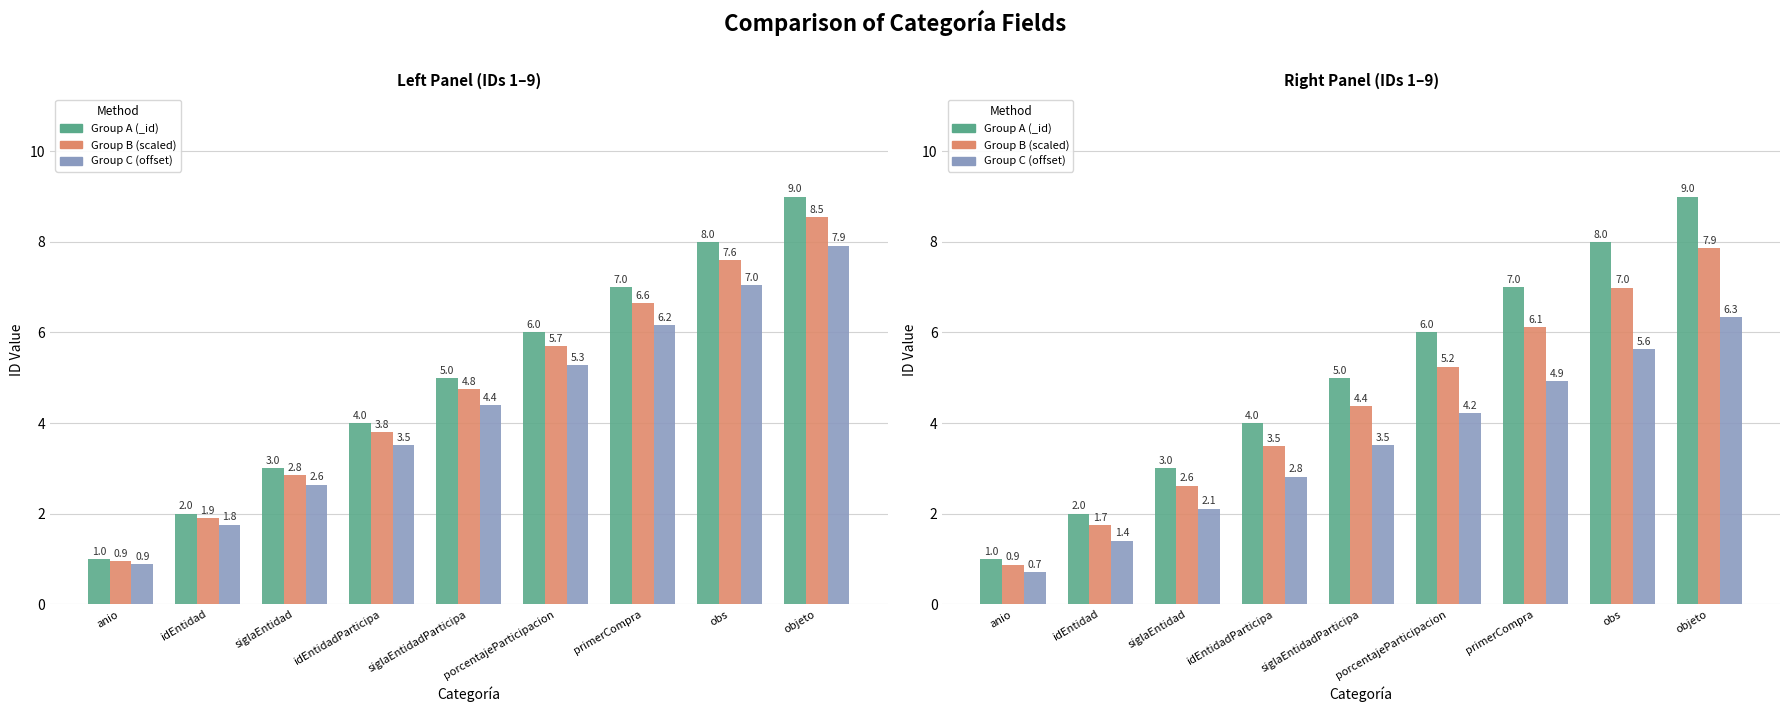

Rank the categories by Group B (scaled) value from lowest to highest.

anio, idEntidad, siglaEntidad, idEntidadParticipa, siglaEntidadParticipa, porcentajeParticipacion, primerCompra, obs, objeto